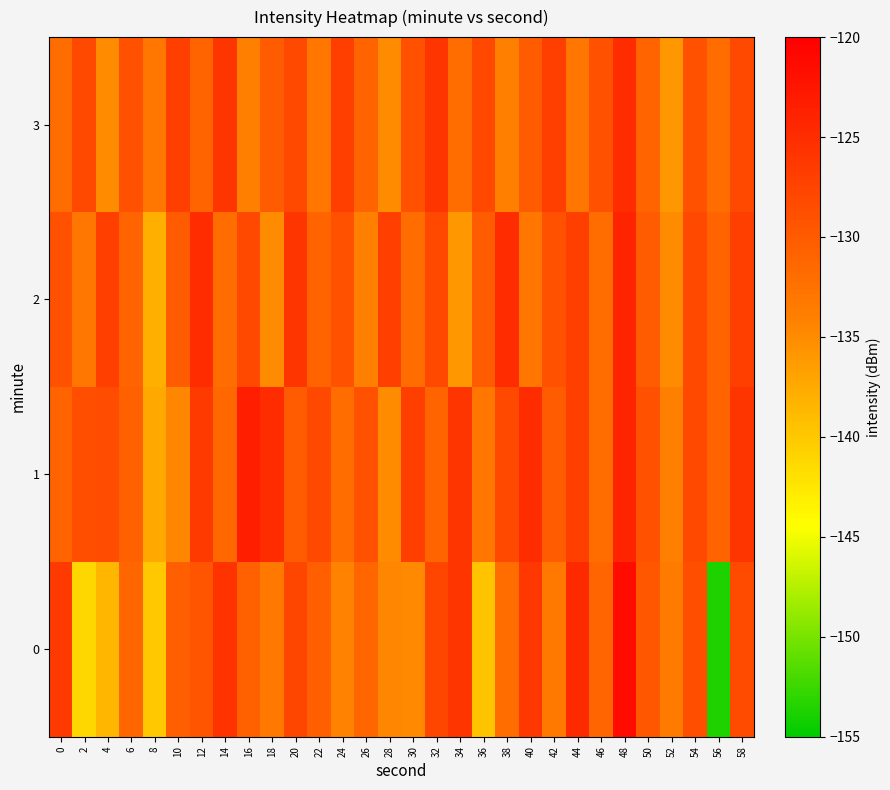

At which category does the chart reach its minimum across all series?

56